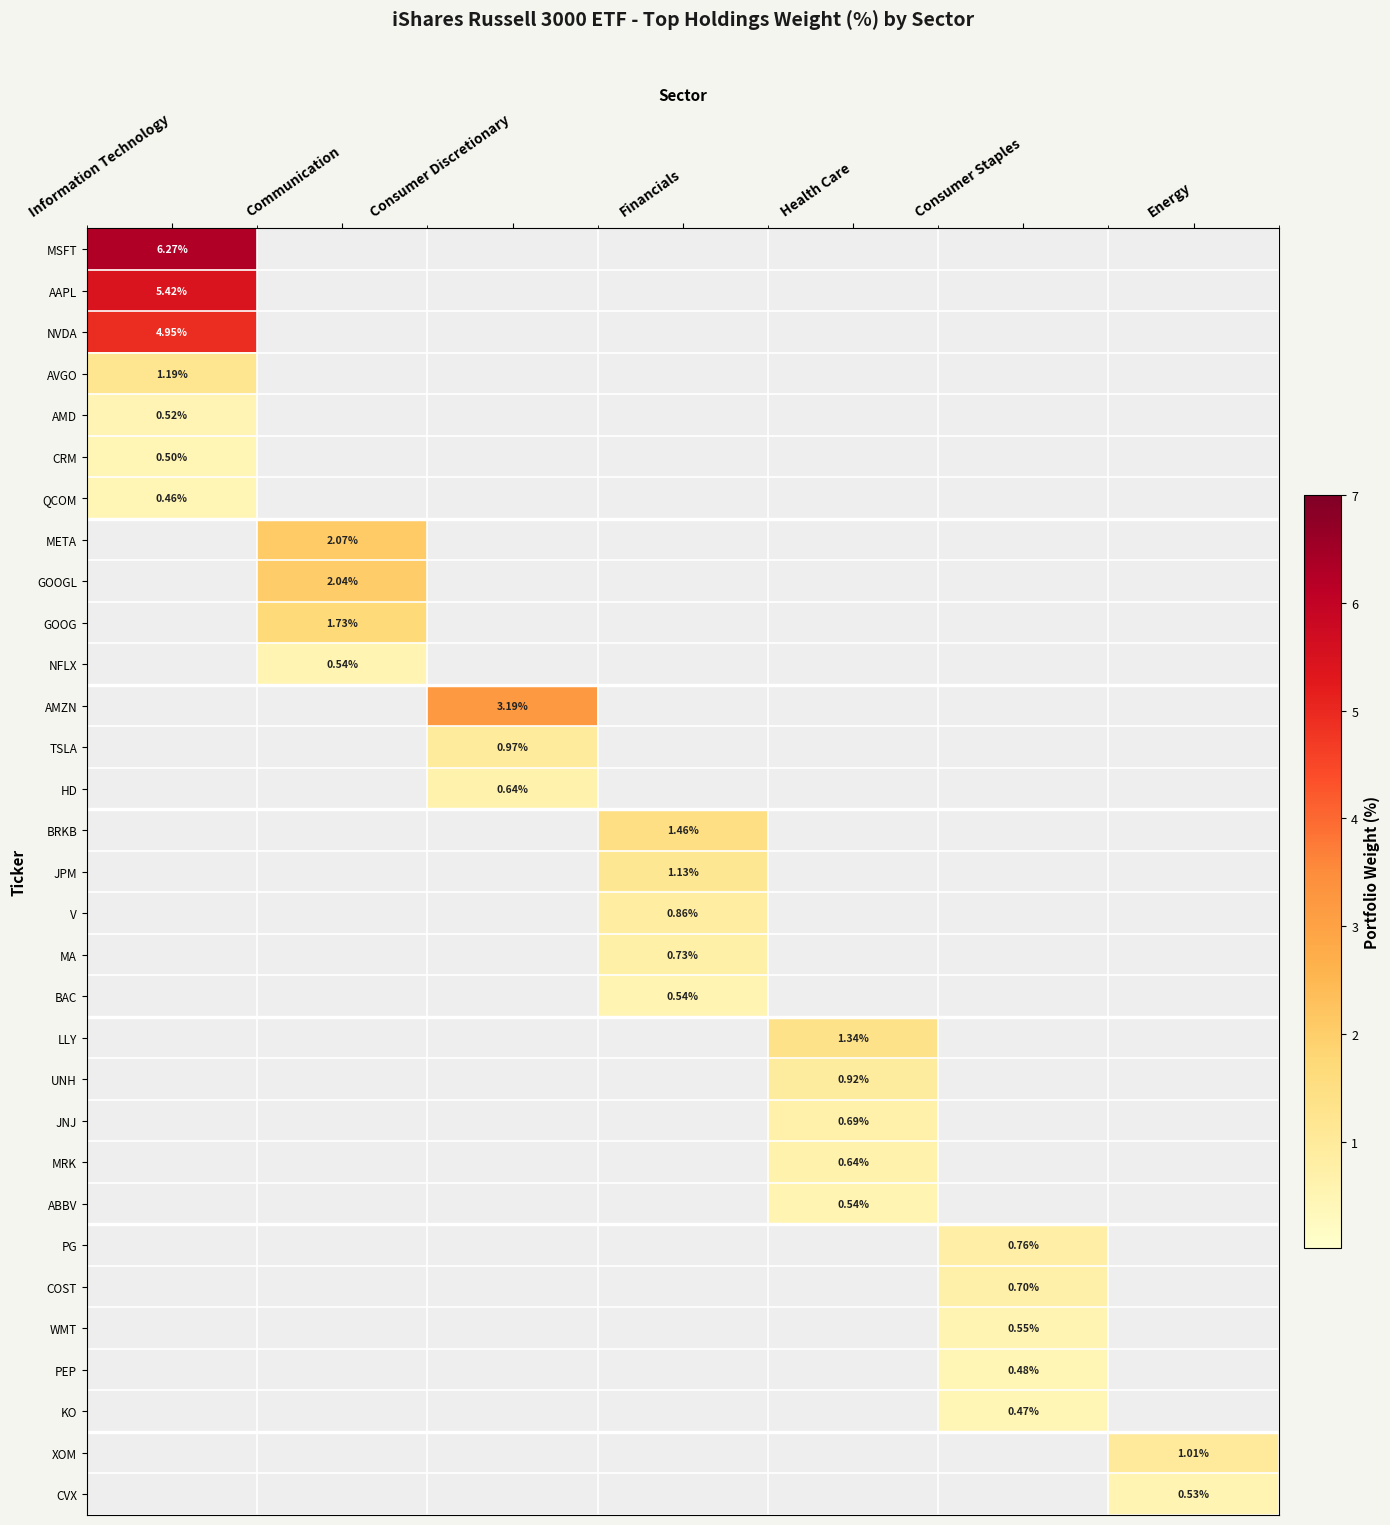

Is the value of PG at Consumer Staples greater than the value of MA at Financials?

Yes